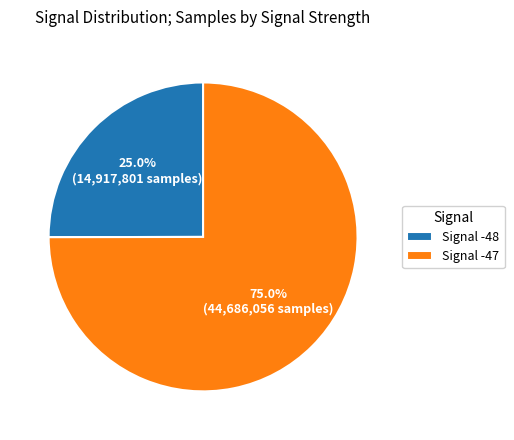

Rank the categories by value from highest to lowest.

Signal -47, Signal -48